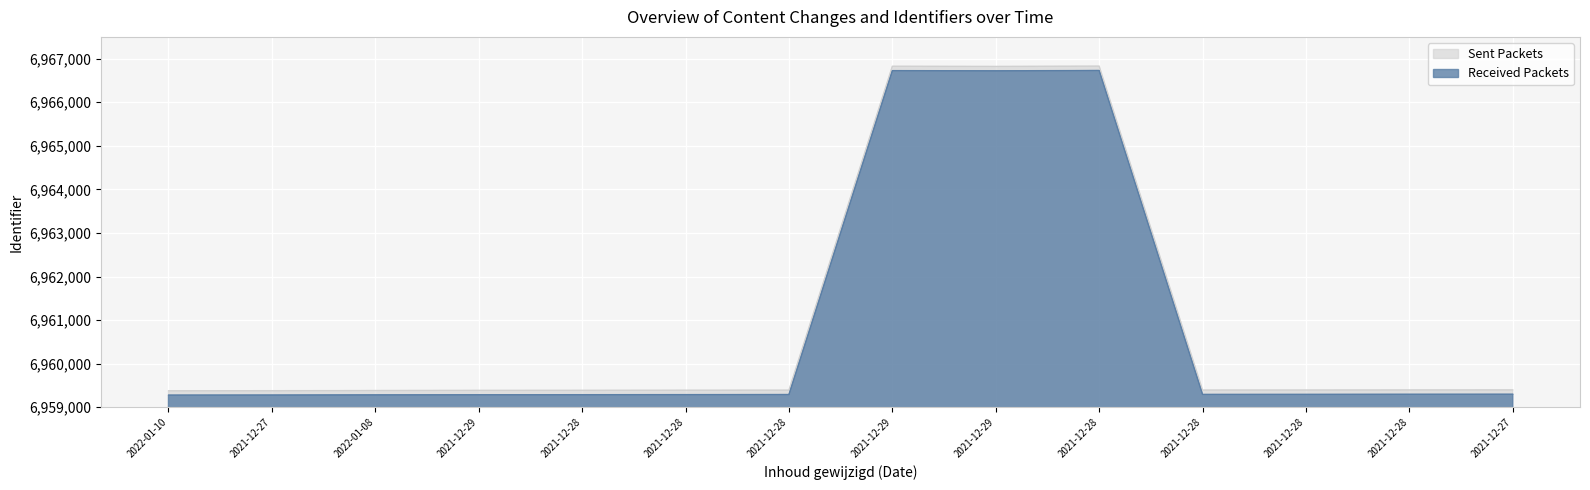

At which label is the value closest to 6963104?

2021-12-27